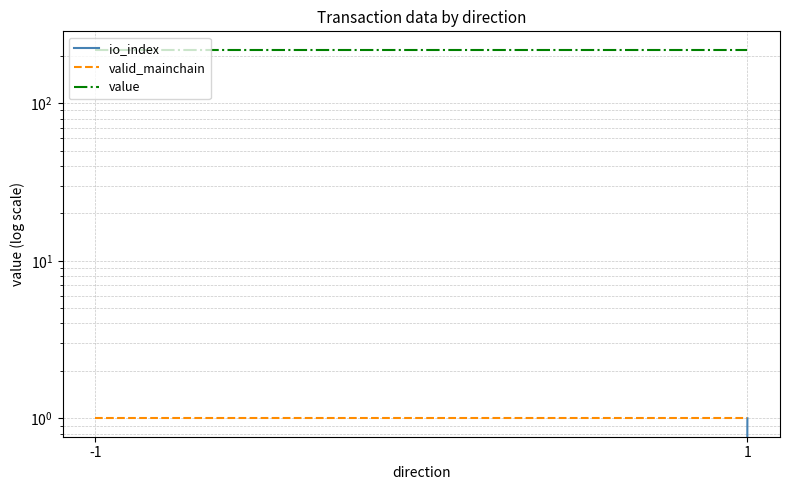

Which series has the largest total across all categories?

value